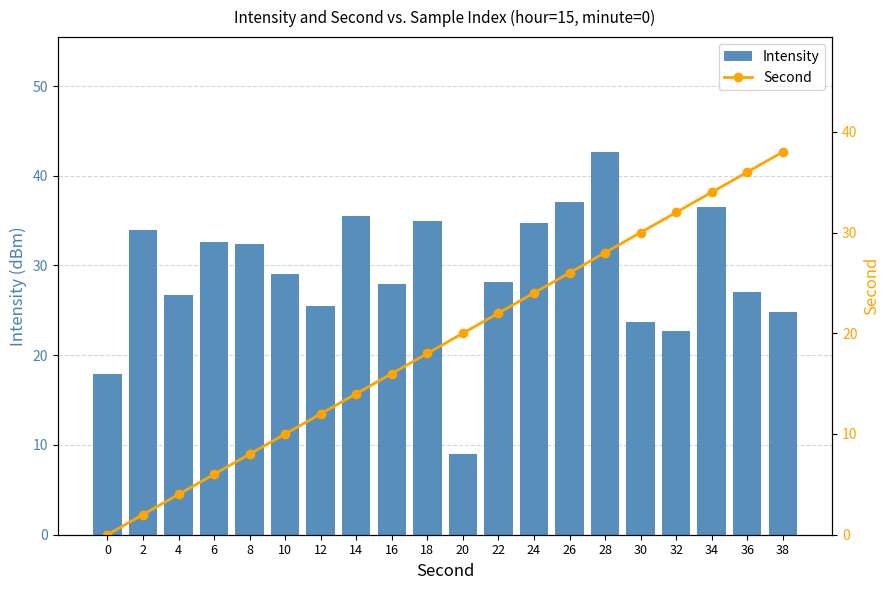

What is the approximate value of Second at 8?

8.0